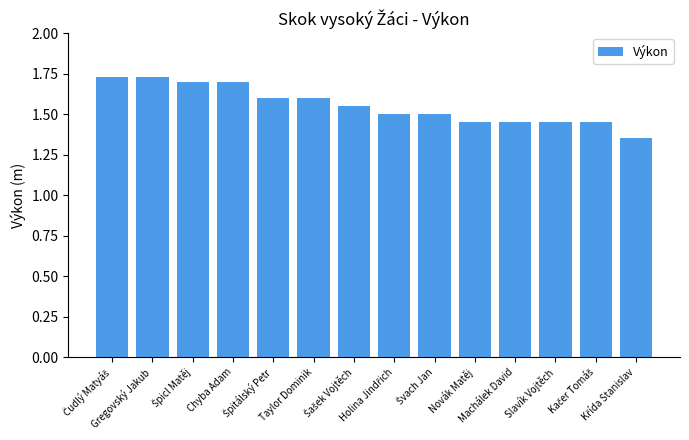

What is the difference between the maximum and minimum values?

0.4